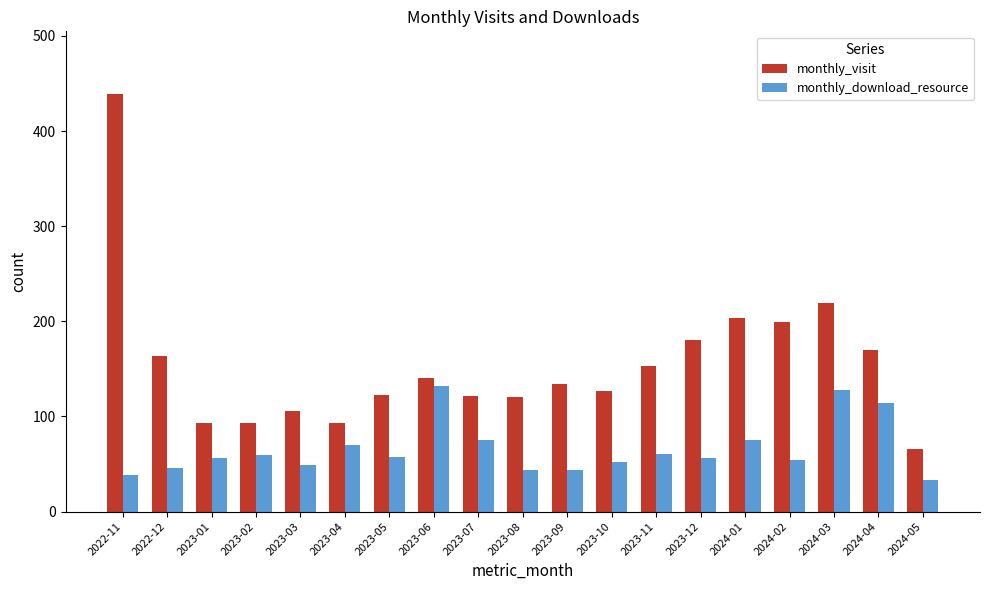

What is the average value of the monthly_download_resource series?

65